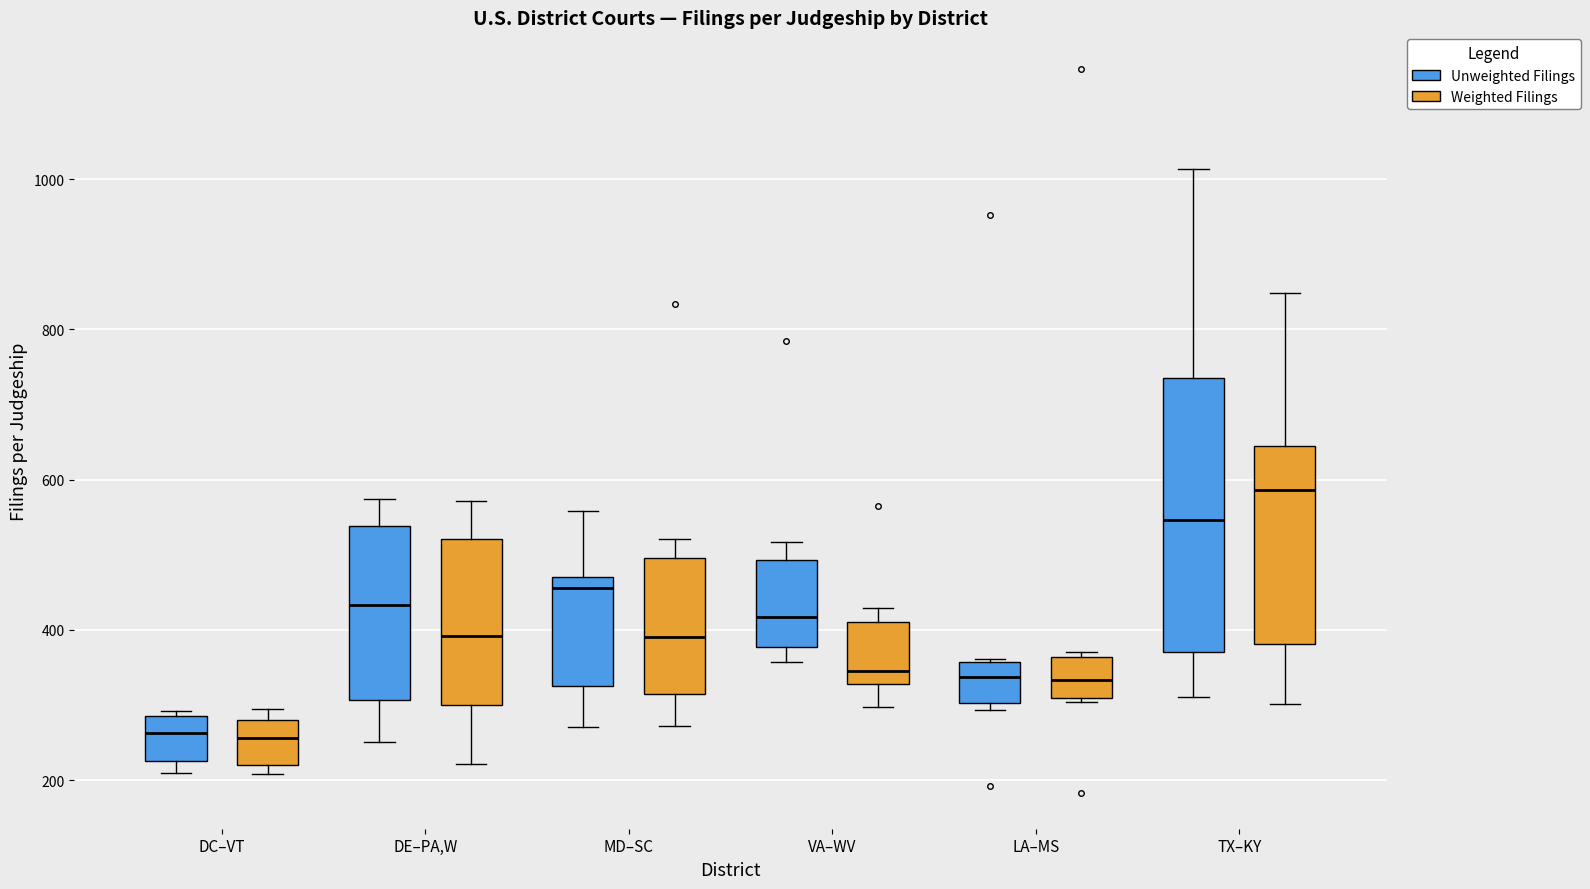

Comparing the boxes themselves (not the whiskers), which one is the tallest?

TX–KY (Unweighted Filings)